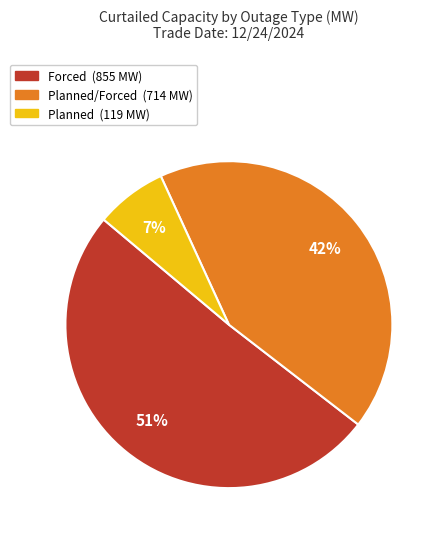

Is there any slice that represents more than half of the pie?

Yes